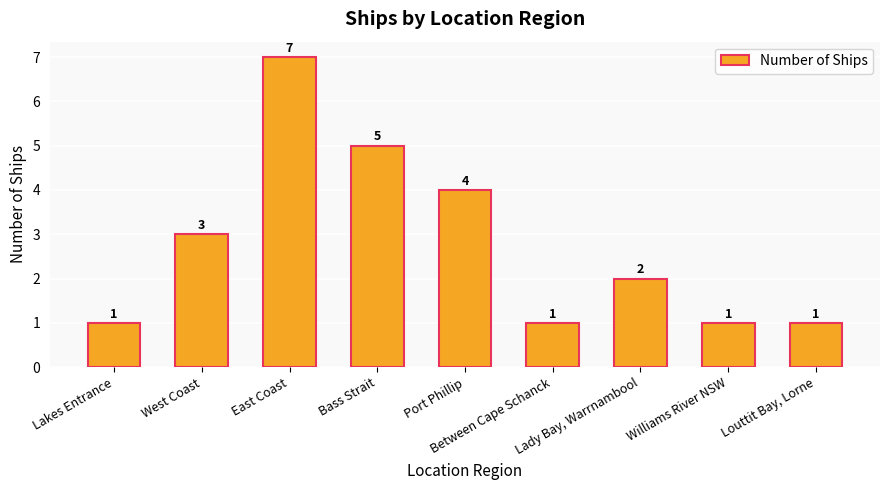

Count the values in the range 1 to 4.

7